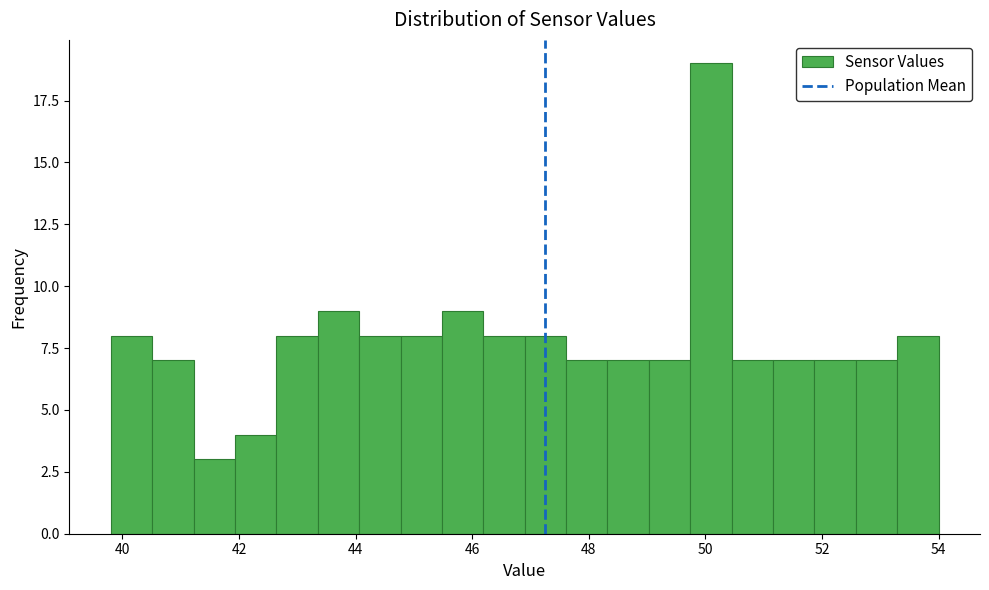

Around what value on the x-axis is the tallest bar? Give the approximate position of its centre, as read against the axis.

50.0